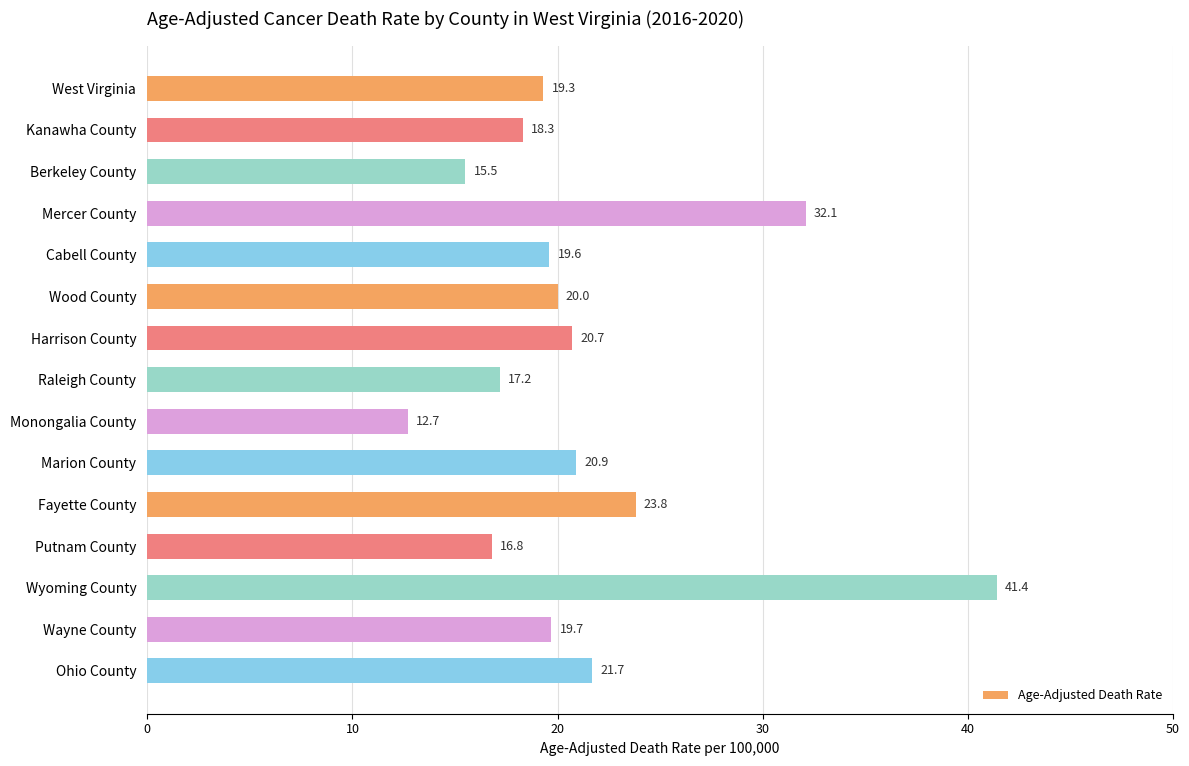

Between Marion County and Kanawha County, which is larger?

Marion County